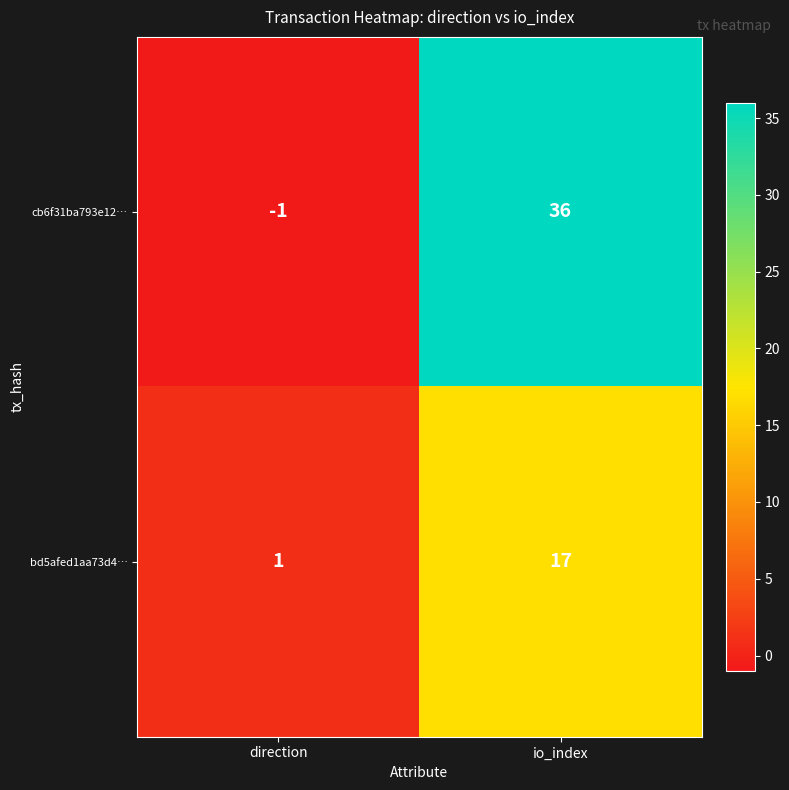

Reading left to right, extract all data points from this chart.

cb6f31ba793e12…: -1	36
bd5afed1aa73d4…: 1	17